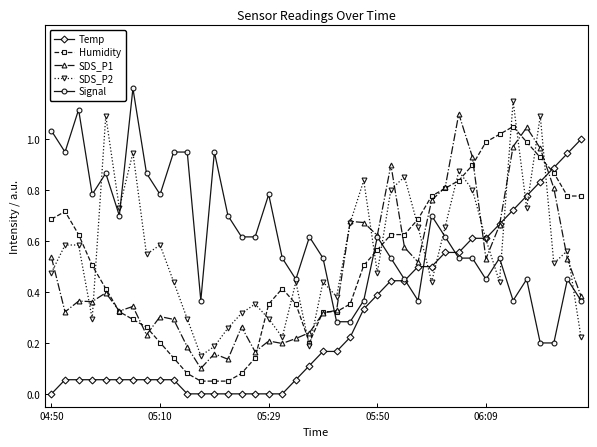

True or false: Temp and Humidity intersect in this chart.

True